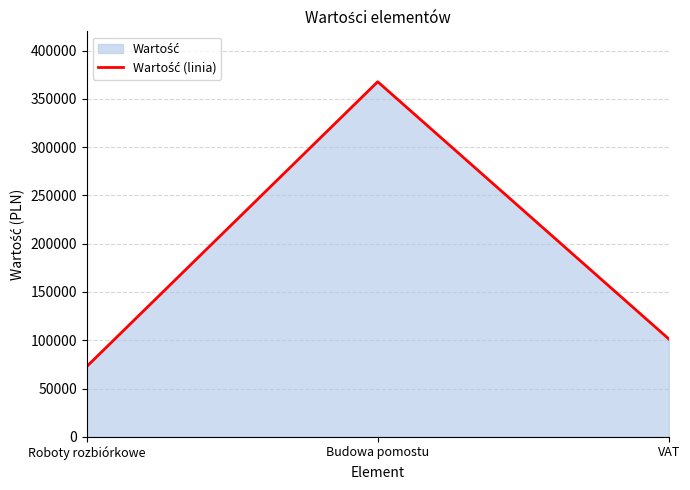

Rank the categories by value from lowest to highest.

Roboty rozbiórkowe, VAT, Budowa pomostu